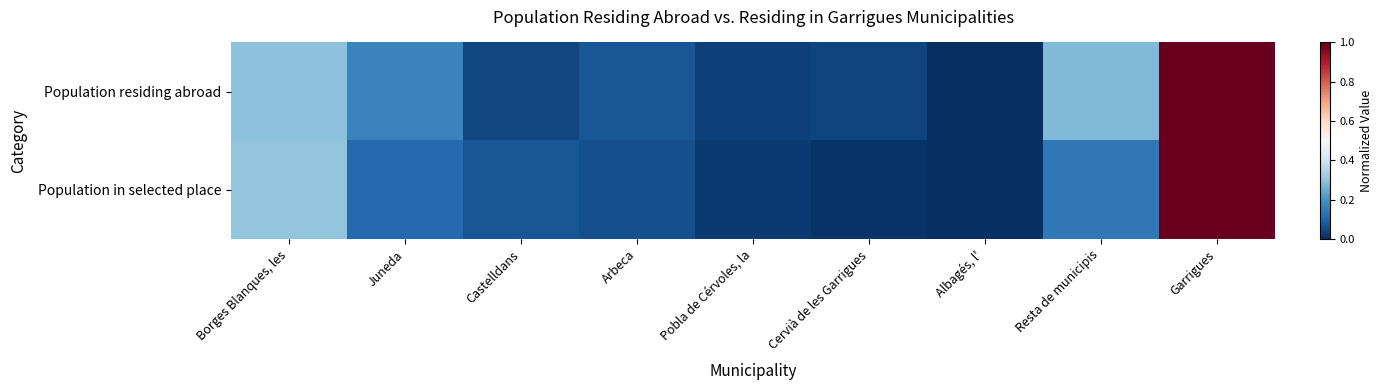

Which series has the largest range (max minus min)?

Population residing abroad